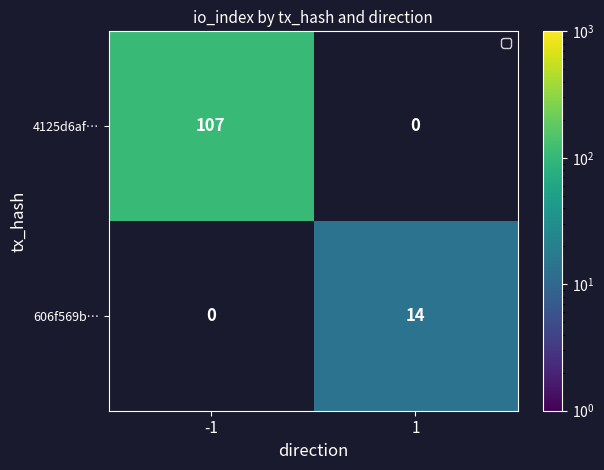

The 4125d6af… series shows 74 at -1. True or false?

False